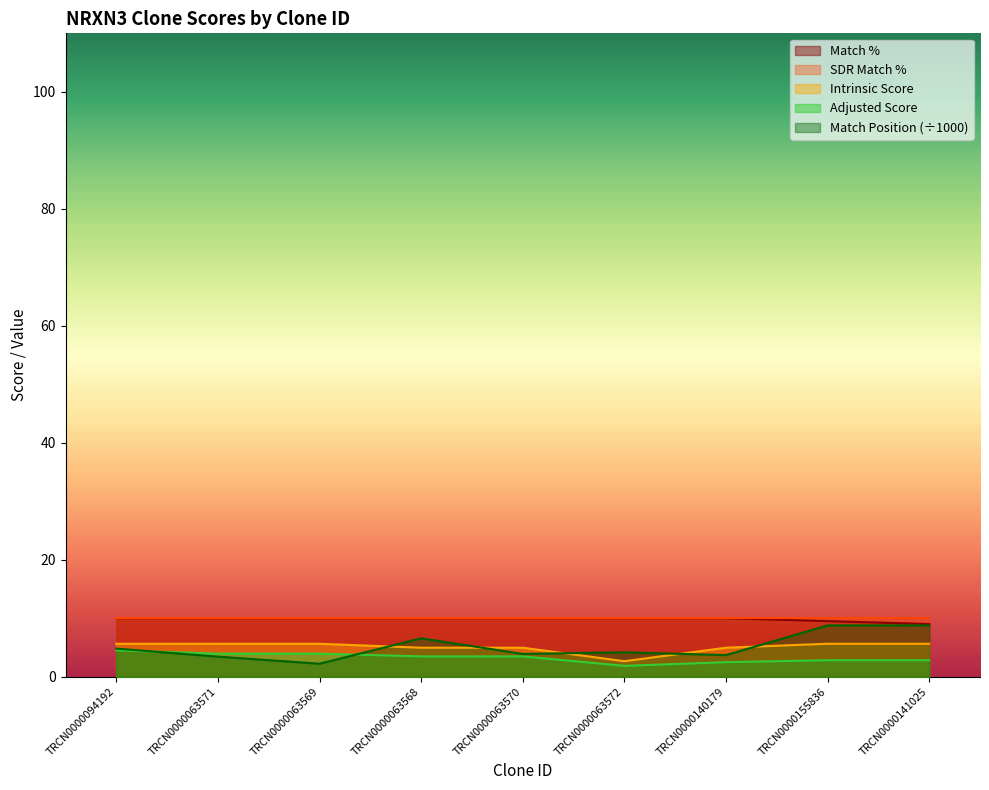

What position from the right is TRCN0000063570?

5